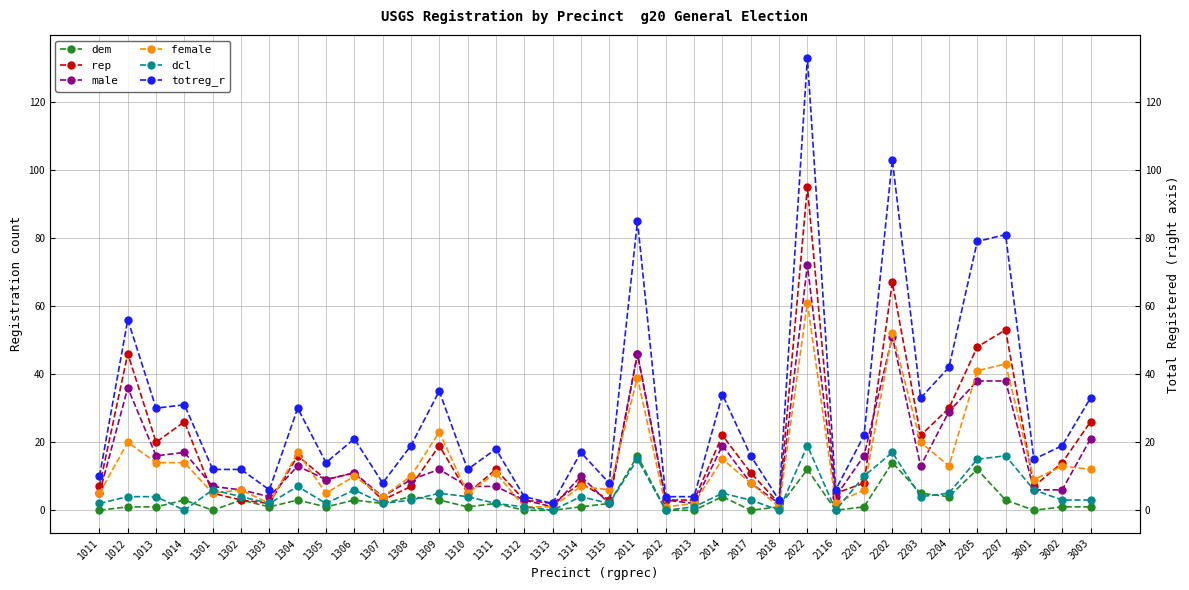

Reading left to right, transcribe all the data shown in this chart.

dem: 0	1	1	3	0	3	1	3	1	3	2	4	3	1	2	0	0	1	2	16	0	0	4	0	1	12	0	1	14	5	4	12	3	0	1	1
rep: 7	46	20	26	5	3	2	16	9	11	3	7	19	5	12	3	2	8	3	46	3	3	22	11	2	95	5	8	67	22	30	48	53	7	14	26
male: 5	36	16	17	7	6	4	13	9	11	4	9	12	7	7	3	1	10	2	46	3	2	19	8	2	72	4	16	51	13	29	38	38	6	6	21
female: 5	20	14	14	5	6	2	17	5	10	4	10	23	5	11	1	1	7	6	39	1	2	15	8	1	61	2	6	52	20	13	41	43	9	13	12
dcl: 2	4	4	0	6	4	2	7	2	6	2	3	5	4	2	1	0	4	2	15	0	1	5	3	0	19	0	10	17	4	5	15	16	6	3	3
totreg_r: 10	56	30	31	12	12	6	30	14	21	8	19	35	12	18	4	2	17	8	85	4	4	34	16	3	133	6	22	103	33	42	79	81	15	19	33